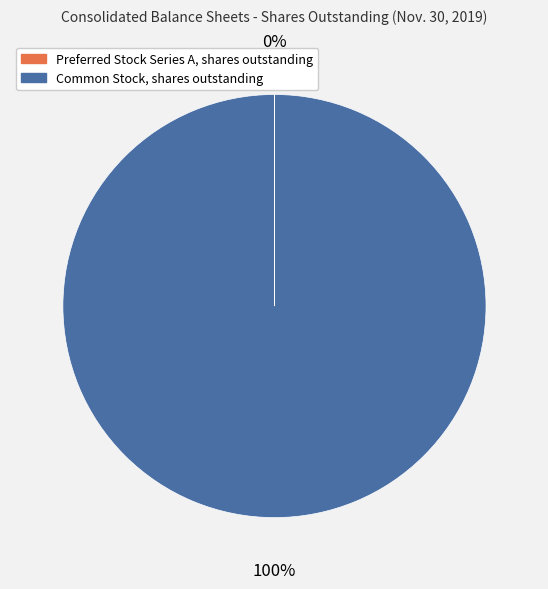

To the nearest percent, what percentage of the pie is Common Stock, shares outstanding?

100%